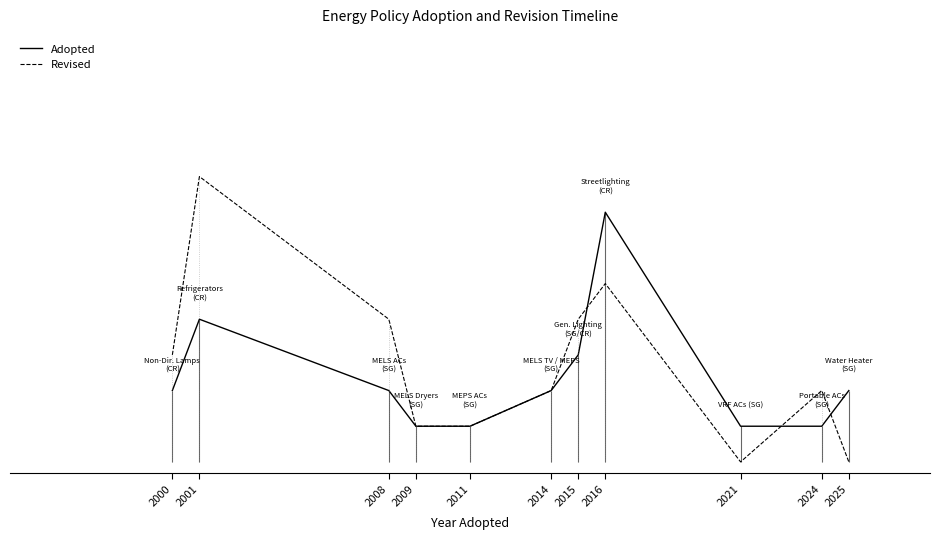

The value of Adopted at 2008 is 2. True or false?

True